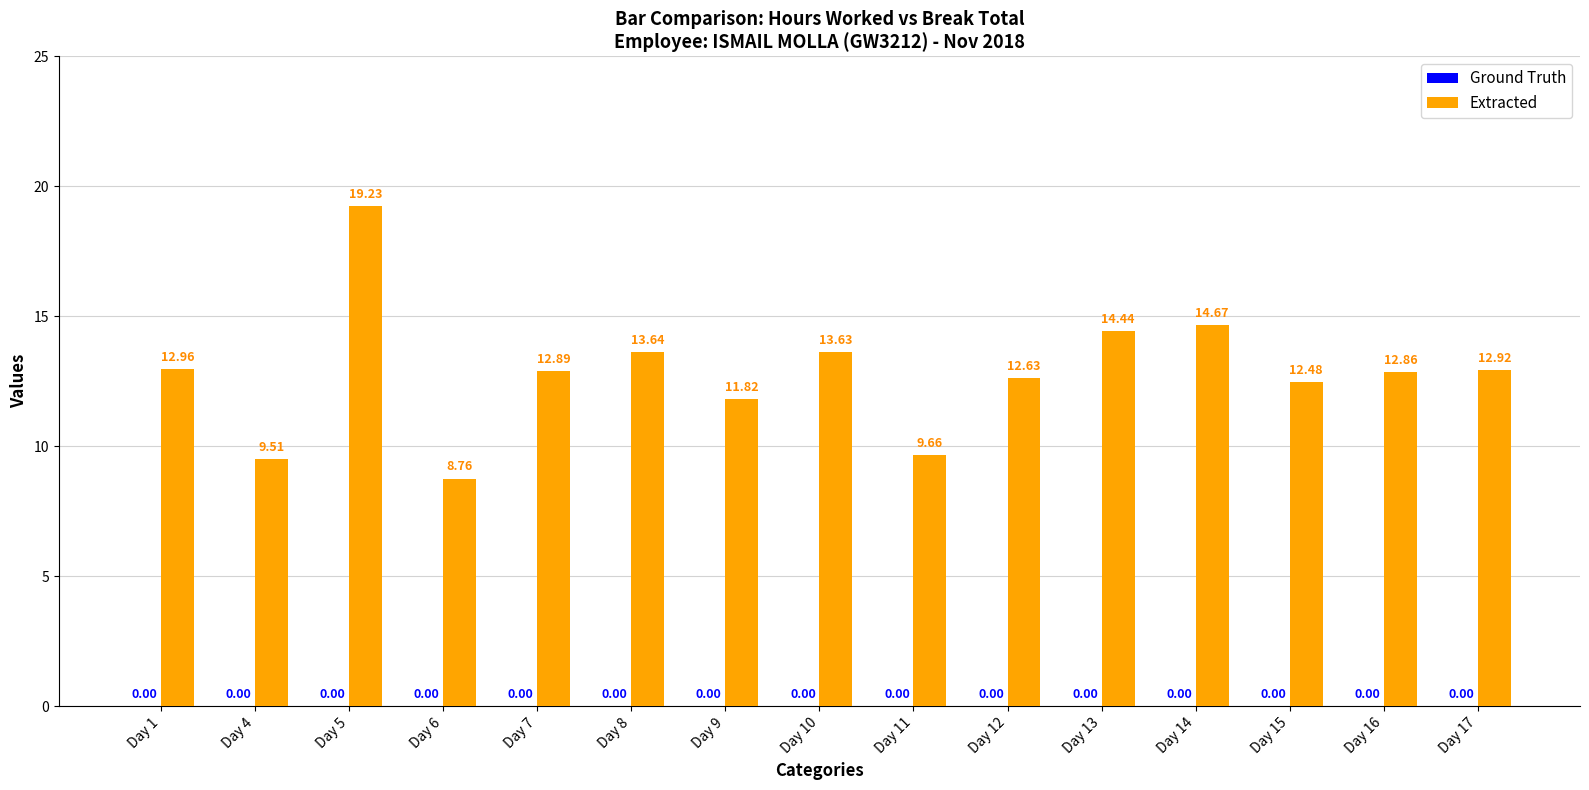

What is the difference between the second highest and minimum values?

5.9